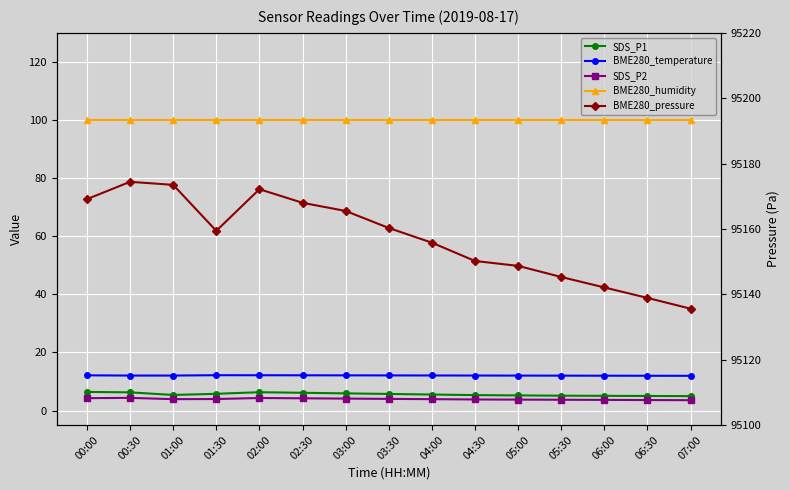

What is the total value across all series at 06:00?

95262.8